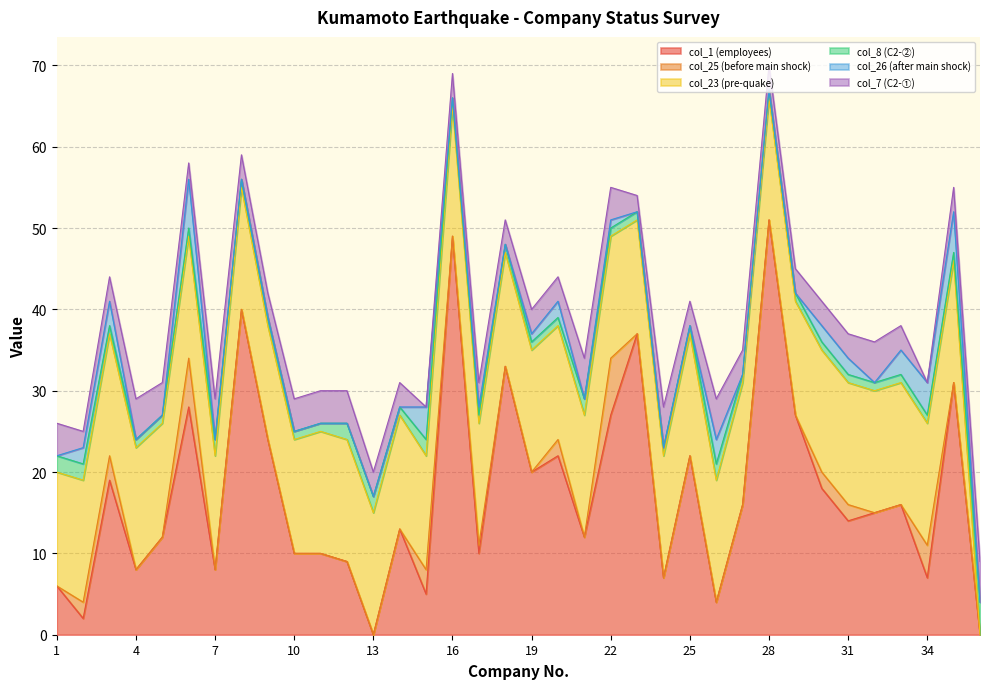

In col_1 (employees), how many points are lower than both neighbors (excluding endpoints)?

12